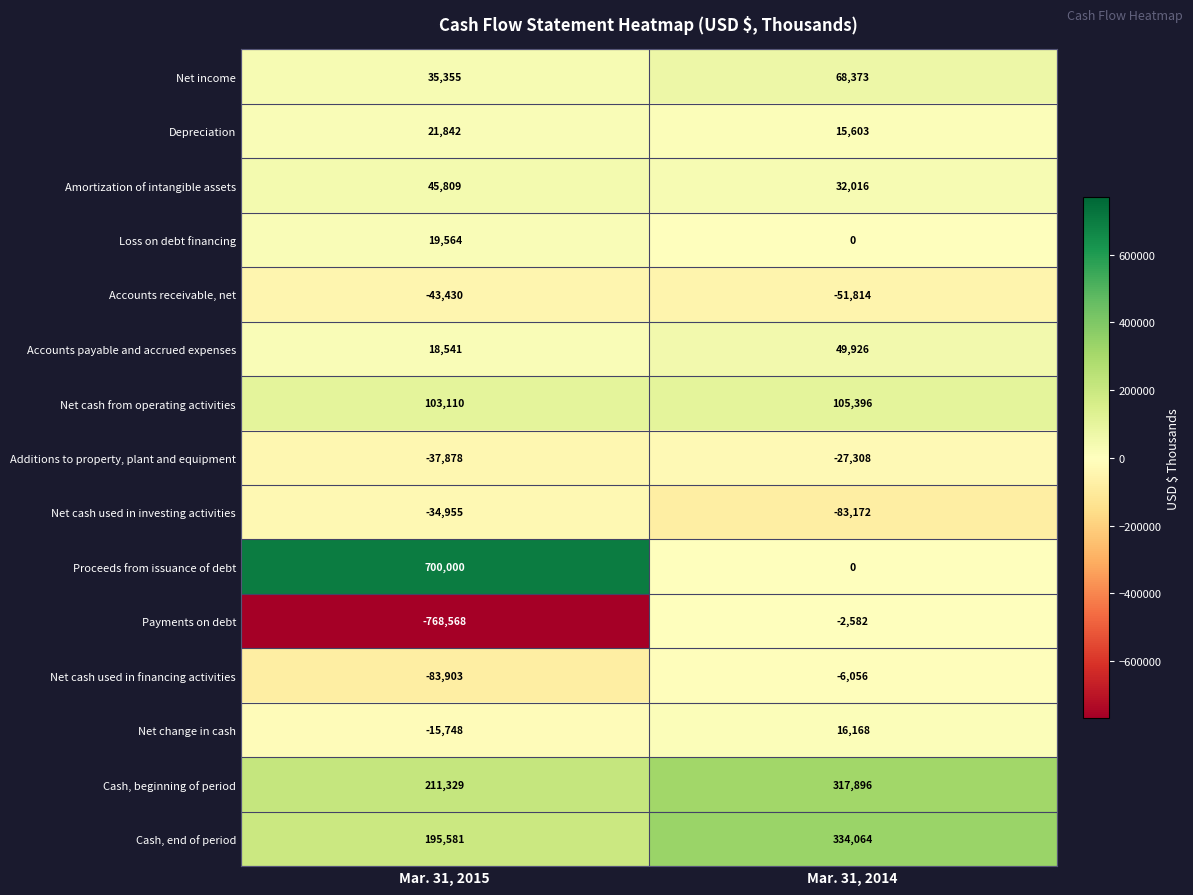

List the series in order of their peak value, highest first.

Proceeds from issuance of debt, Cash, end of period, Cash, beginning of period, Net cash from operating activities, Net income, Accounts payable and accrued expenses, Amortization of intangible assets, Depreciation, Loss on debt financing, Net change in cash, Payments on debt, Net cash used in financing activities, Additions to property, plant and equipment, Net cash used in investing activities, Accounts receivable, net